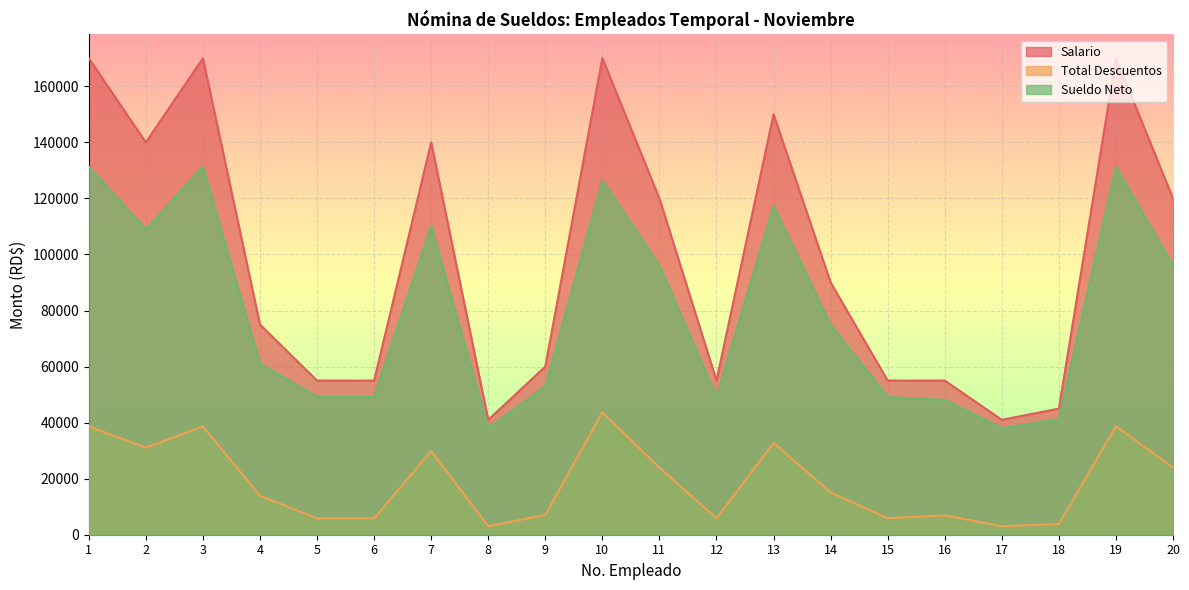

Which series has the largest total across all categories?

Salario